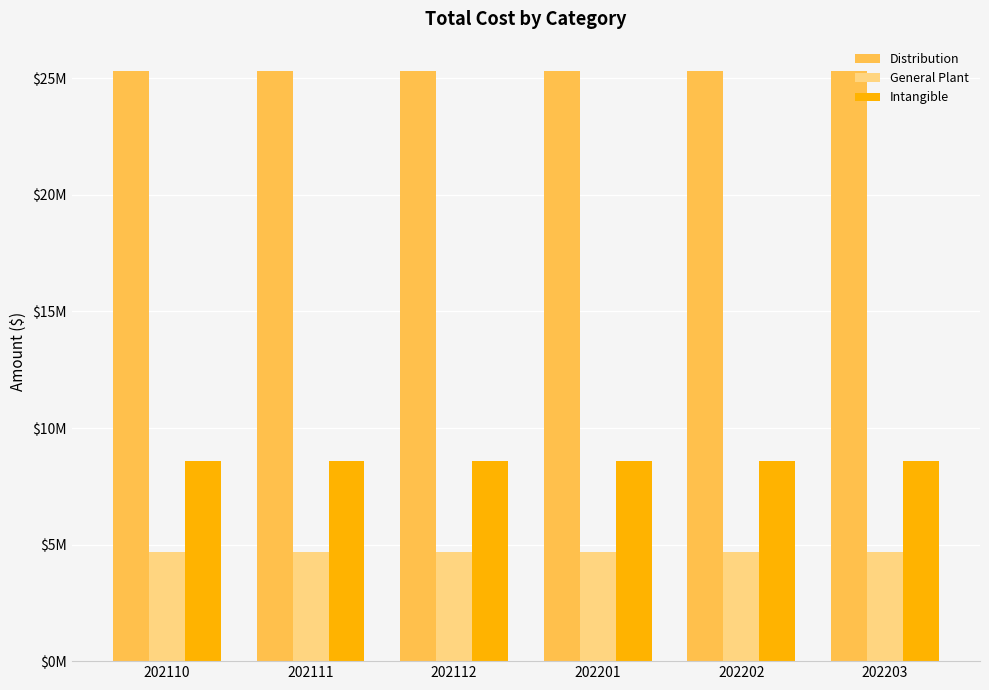

What are all the series names shown in the legend?

Distribution, General Plant, Intangible